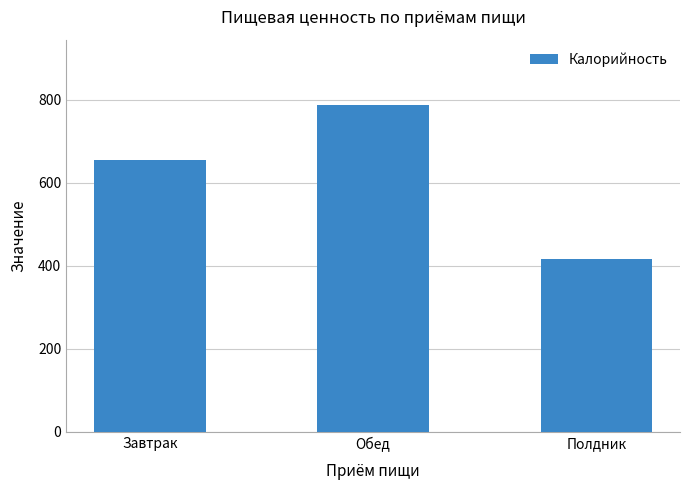

Reading left to right, list all the values displayed in this chart.

Завтрак=654	Обед=787	Полдник=417